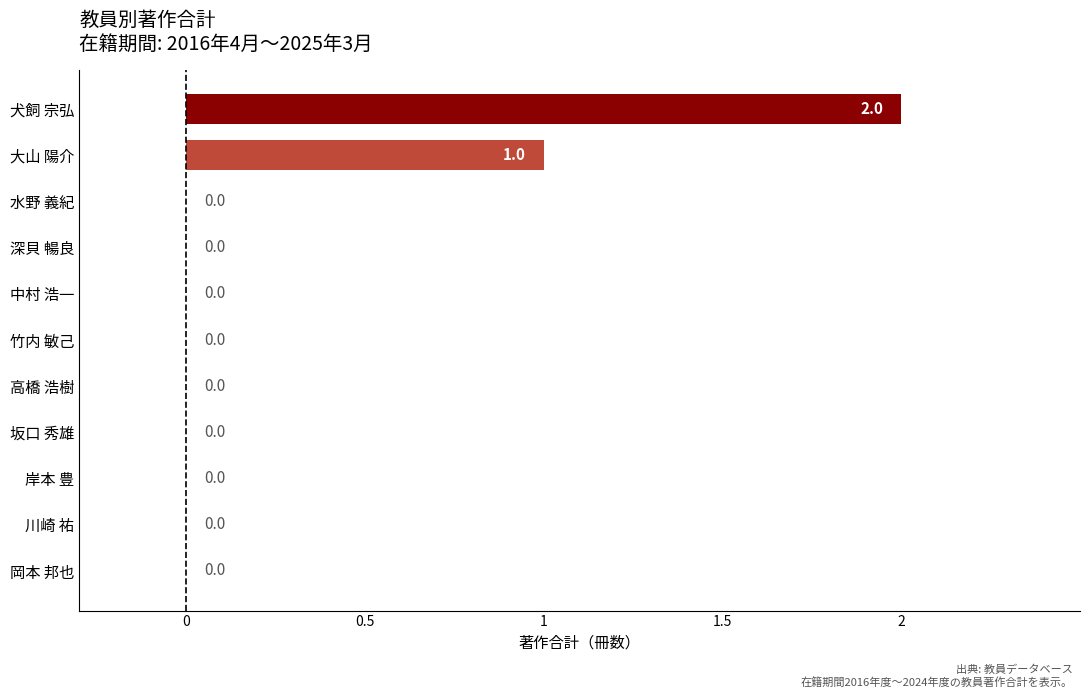

What is the sum of all values?

3